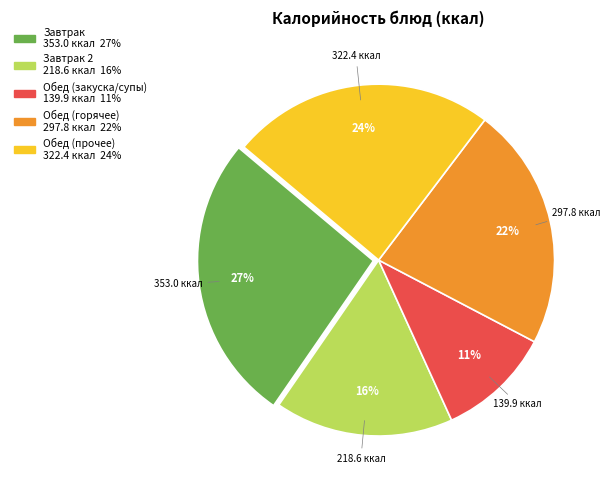

Does any single category account for the majority?

No